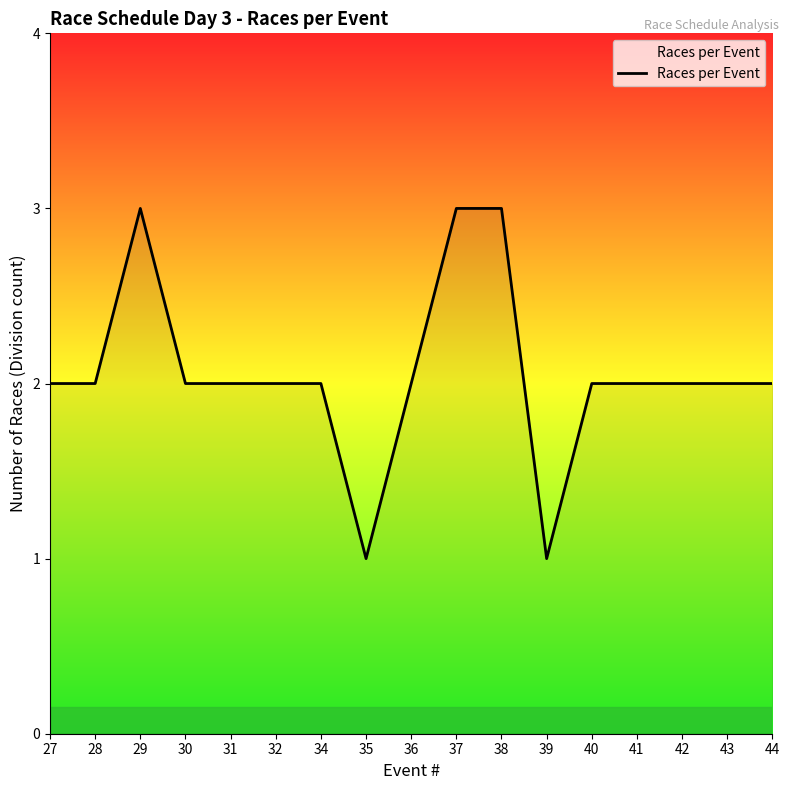

Approximately how many times larger is the value at 36 compared to 43?

1.0